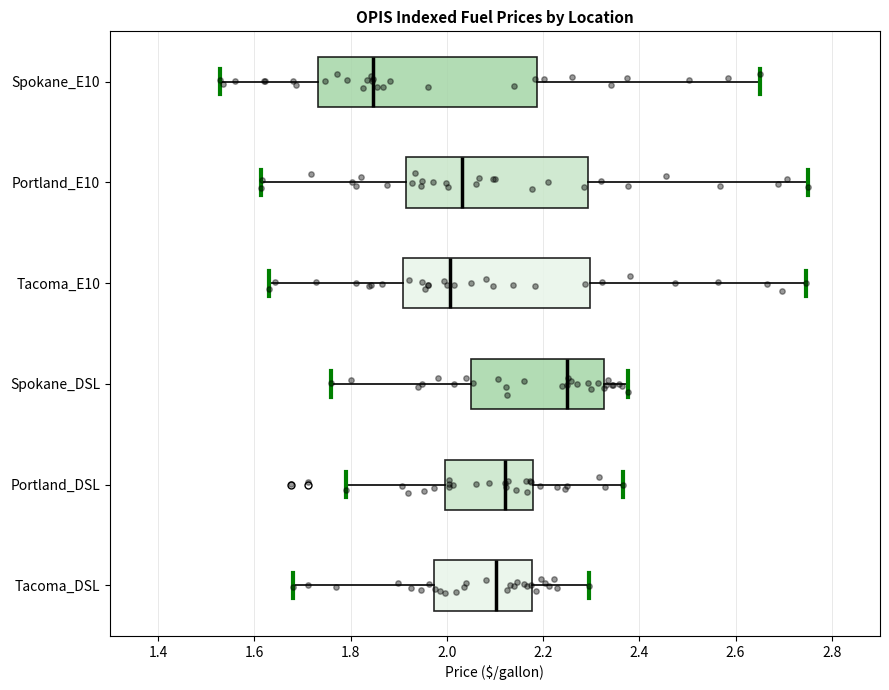

Which box's median line is the furthest to the right?

Spokane_DSL